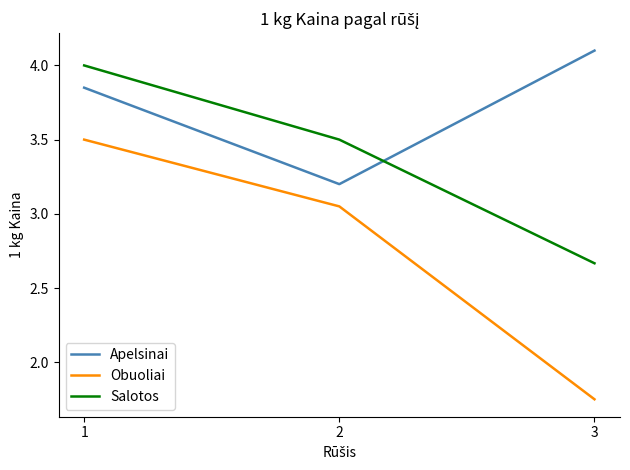

What are all the series names shown in the legend?

Apelsinai, Obuoliai, Salotos